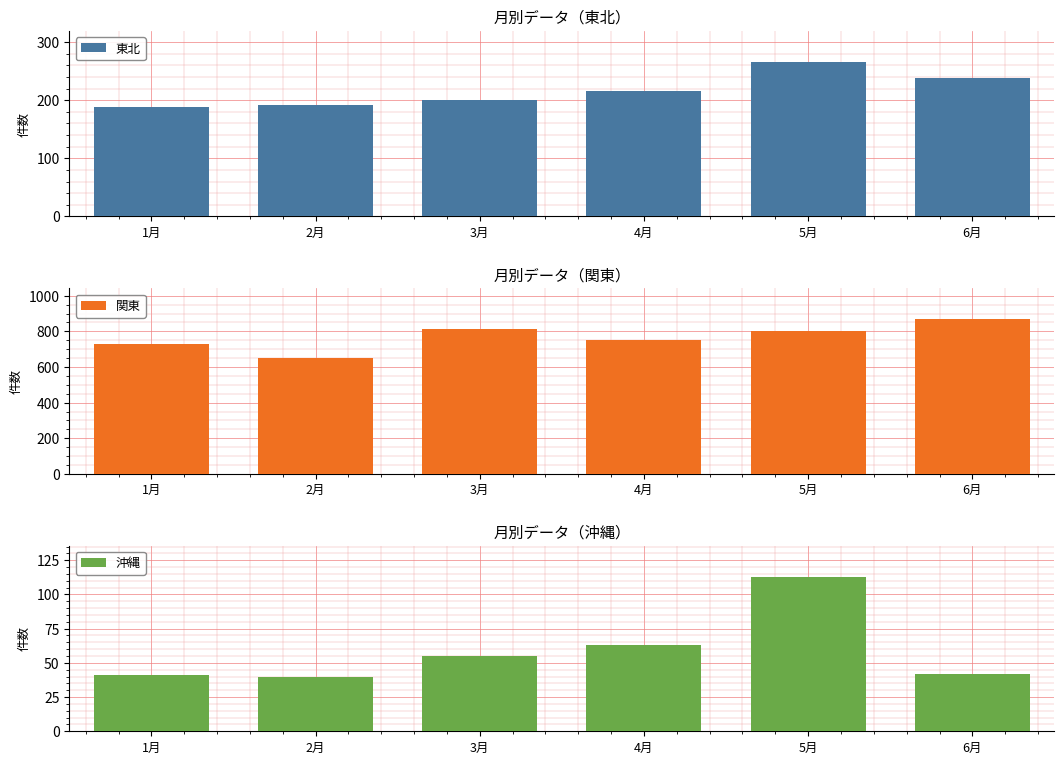

What is the difference between the 沖縄 values at 2月 and 6月?

2